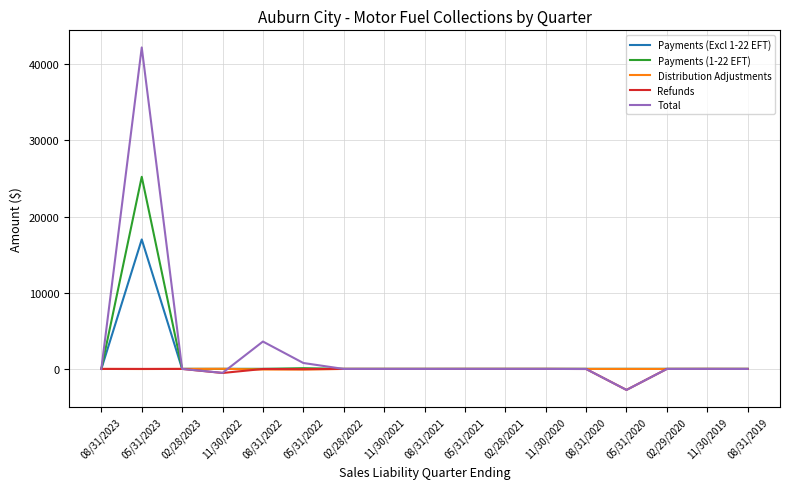

What are all the series names shown in the legend?

Payments (Excl 1-22 EFT), Payments (1-22 EFT), Distribution Adjustments, Refunds, Total